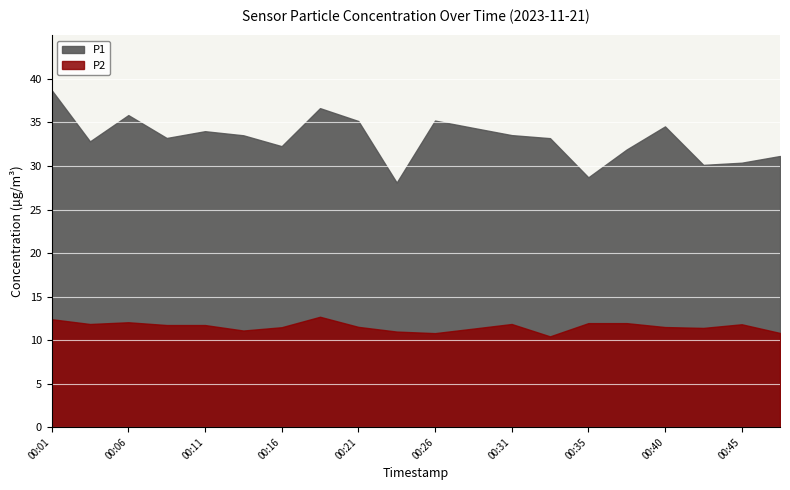

Rank the series by their average value, from lowest to highest.

P2, P1